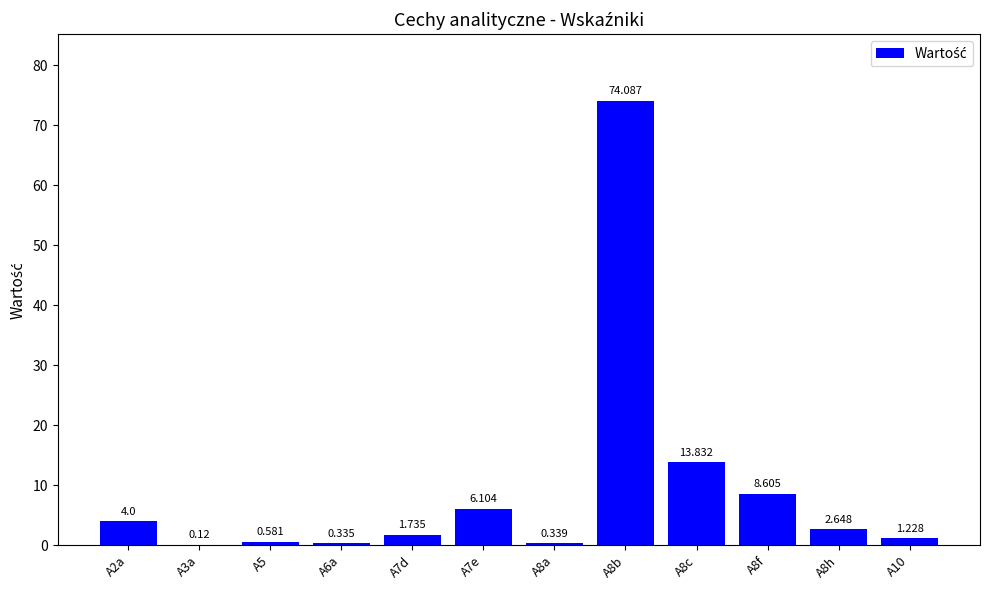

Reading left to right, list all the values displayed in this chart.

A2a=4.0	A3a=0.1	A5=0.6	A6a=0.3	A7d=1.7	A7e=6.1	A8a=0.3	A8b=74.1	A8c=13.8	A8f=8.6	A8h=2.6	A10=1.2